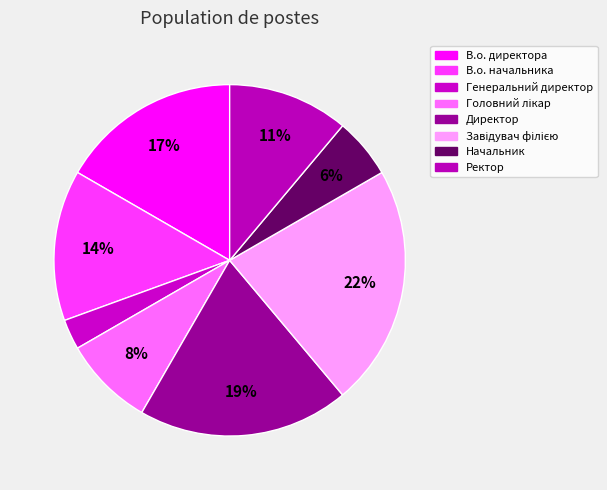

Count the number of slices in the pie.

8